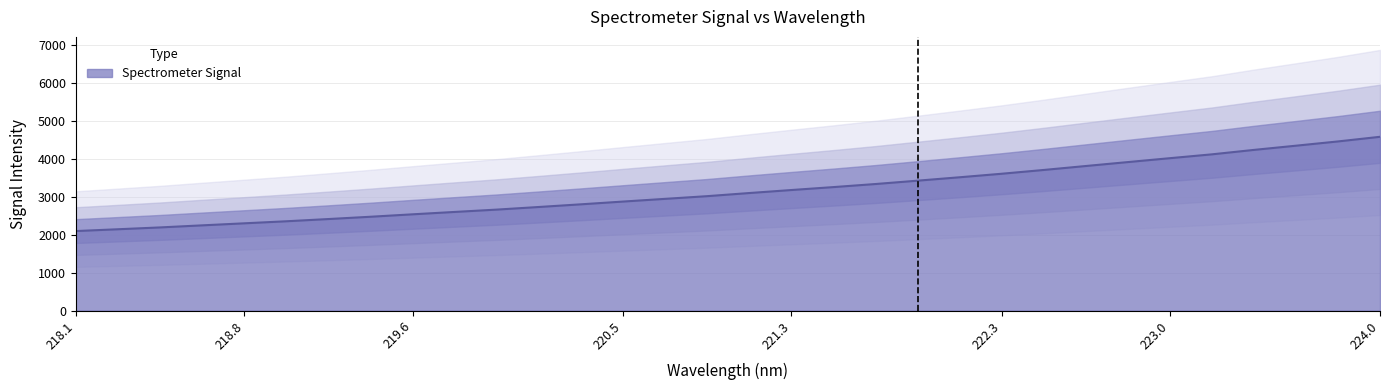

What is the sum of all values?

101042.4